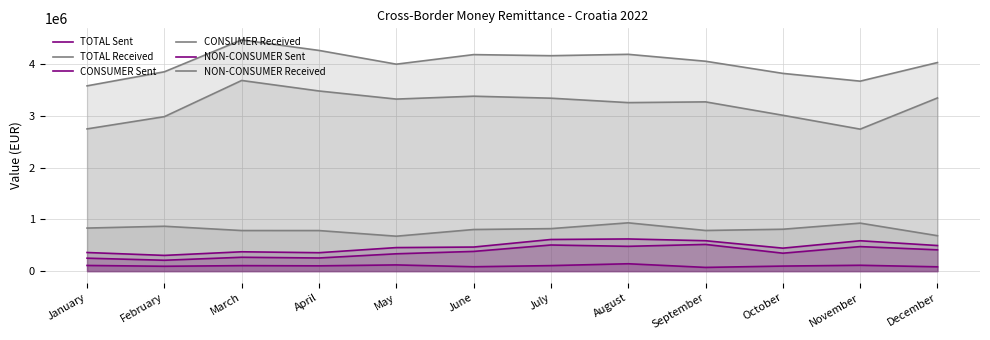

Which series has the widest spread of values?

CONSUMER Received